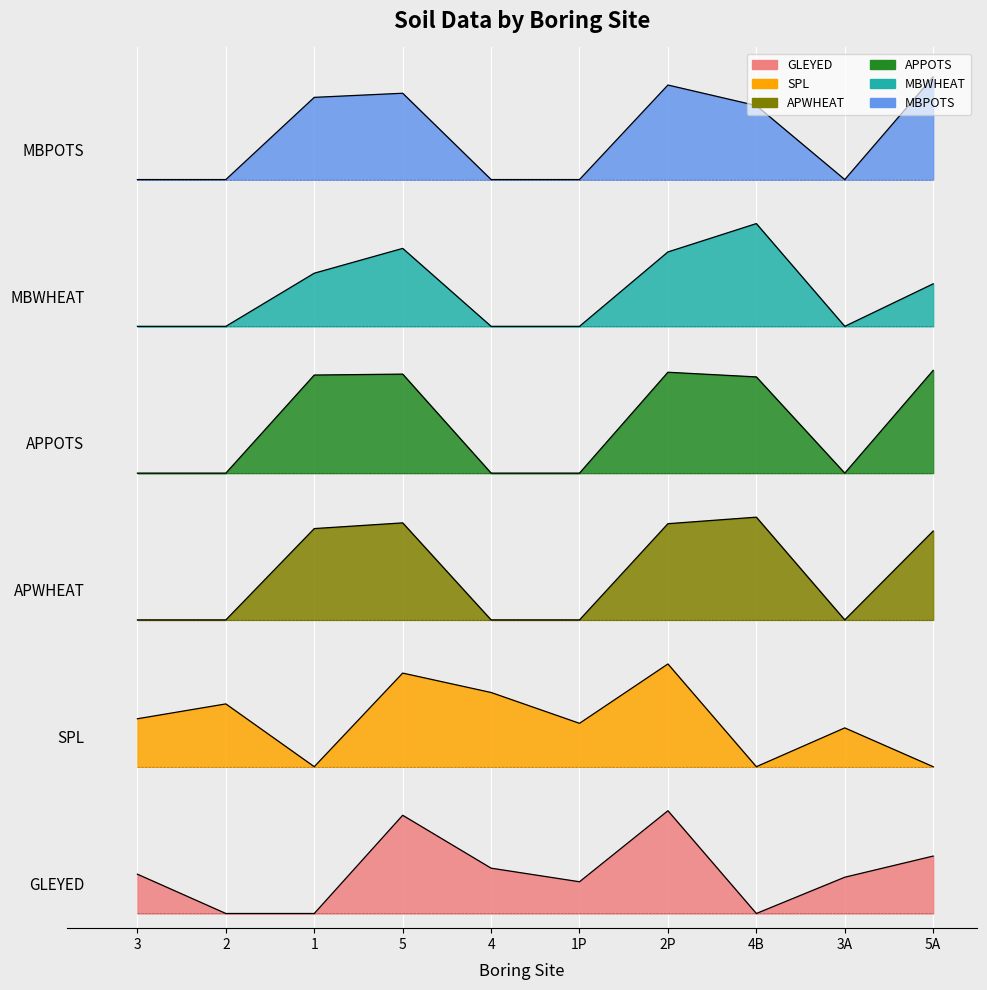

What is the difference between the maximum and minimum values in the APWHEAT series?

0.7